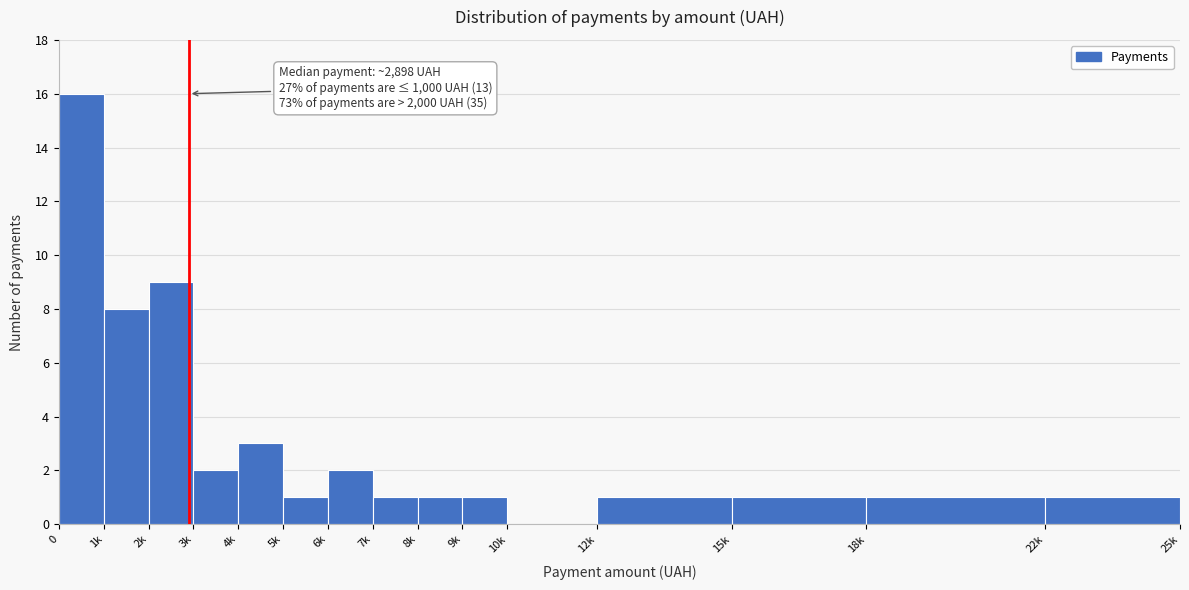

Reading right to left, what are all the values shown in this chart?

22k=1	18k=1	15k=1	12k=1	10k=0	9k=1	8k=1	7k=1	6k=2	5k=1	4k=3	3k=2	2k=9	1k=8	0=16